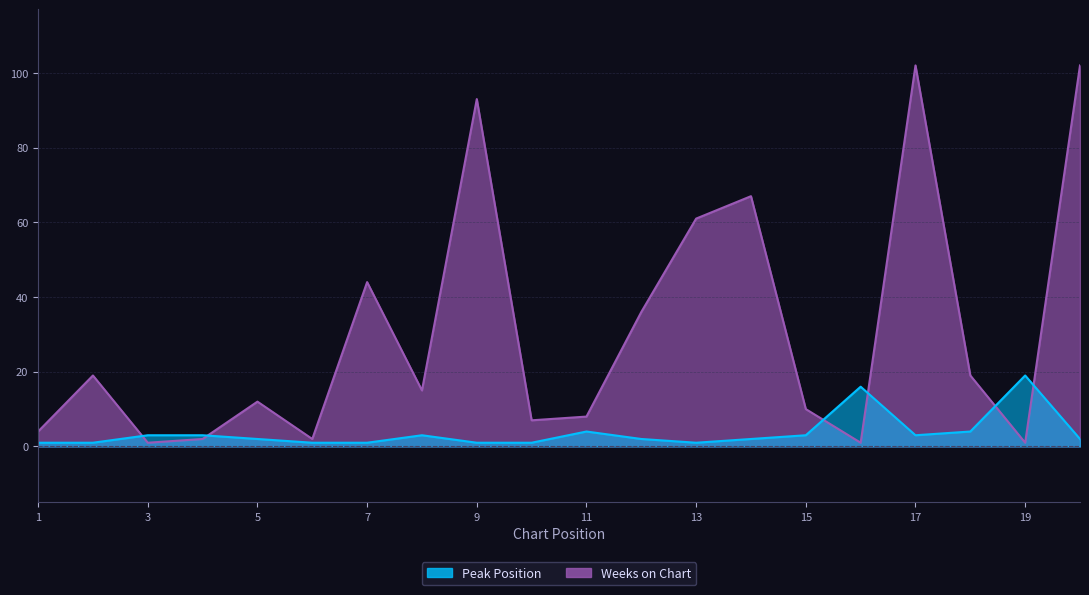

List the series in order of their peak value, lowest first.

Peak Position, Weeks on Chart